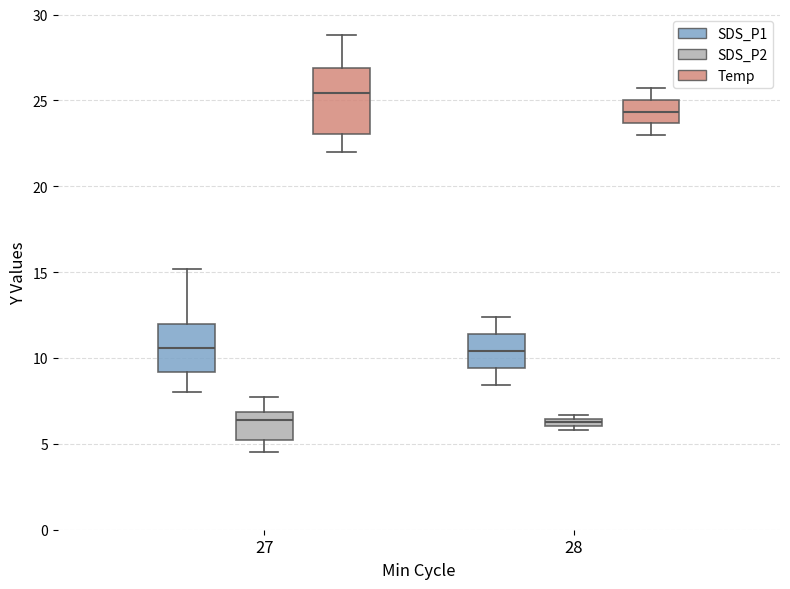

Which box's median line is the highest?

27 (Temp)